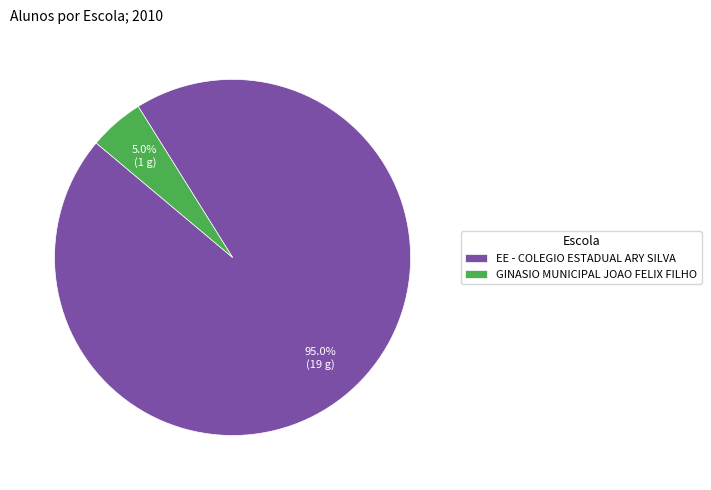

What is the ratio of the value at GINASIO MUNICIPAL JOAO FELIX FILHO to the value at EE - COLEGIO ESTADUAL ARY SILVA?

0.1